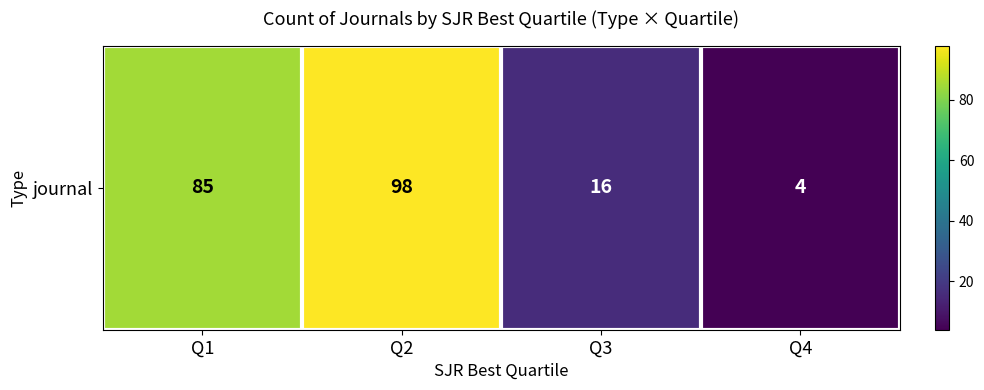

Which has a higher value, Q1 or Q4?

Q1